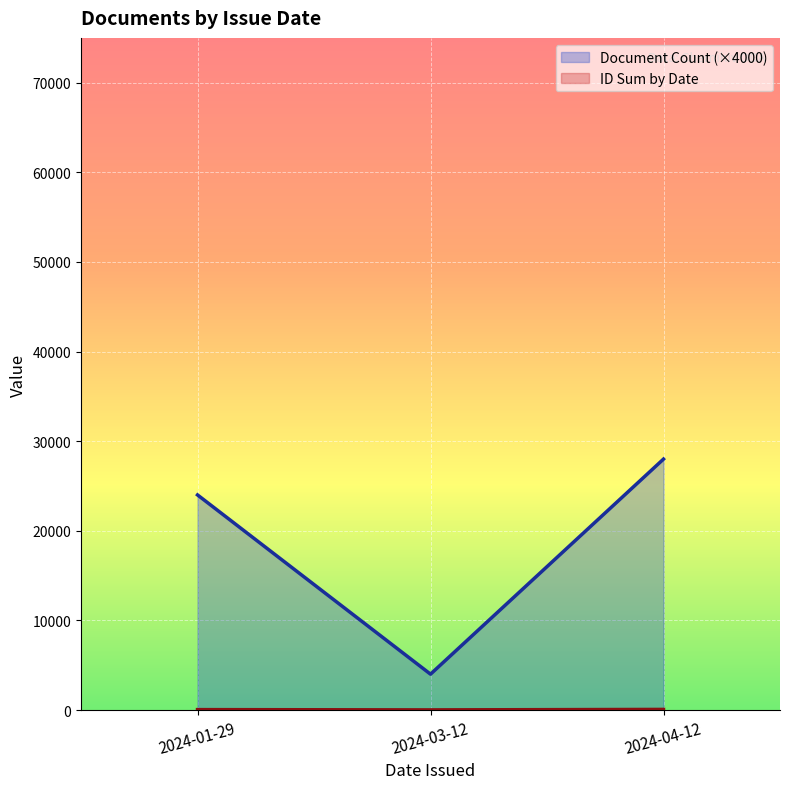

At which label does Document Count (×4000) reach its peak?

2024-04-12